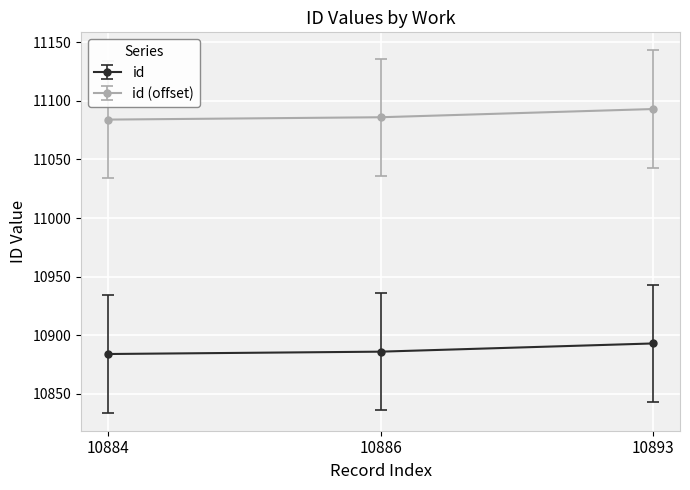

At 10886, list the series in order from smallest to largest.

id, id (offset)